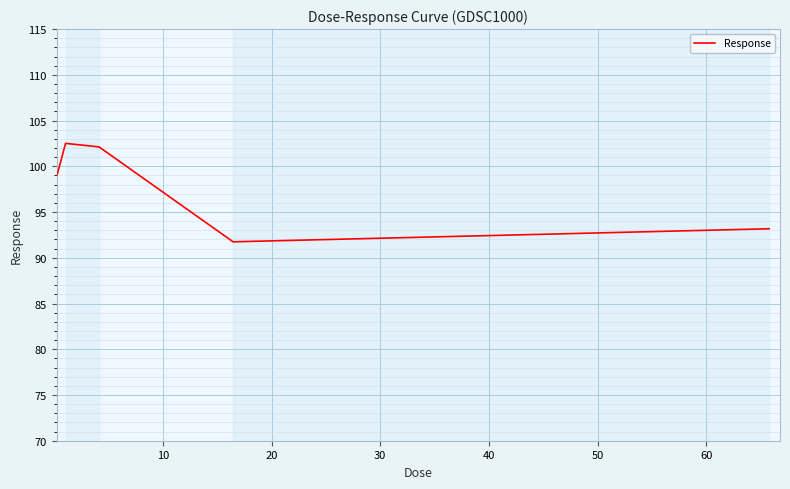

True or false: the data has more than 1 interior local peaks.

False